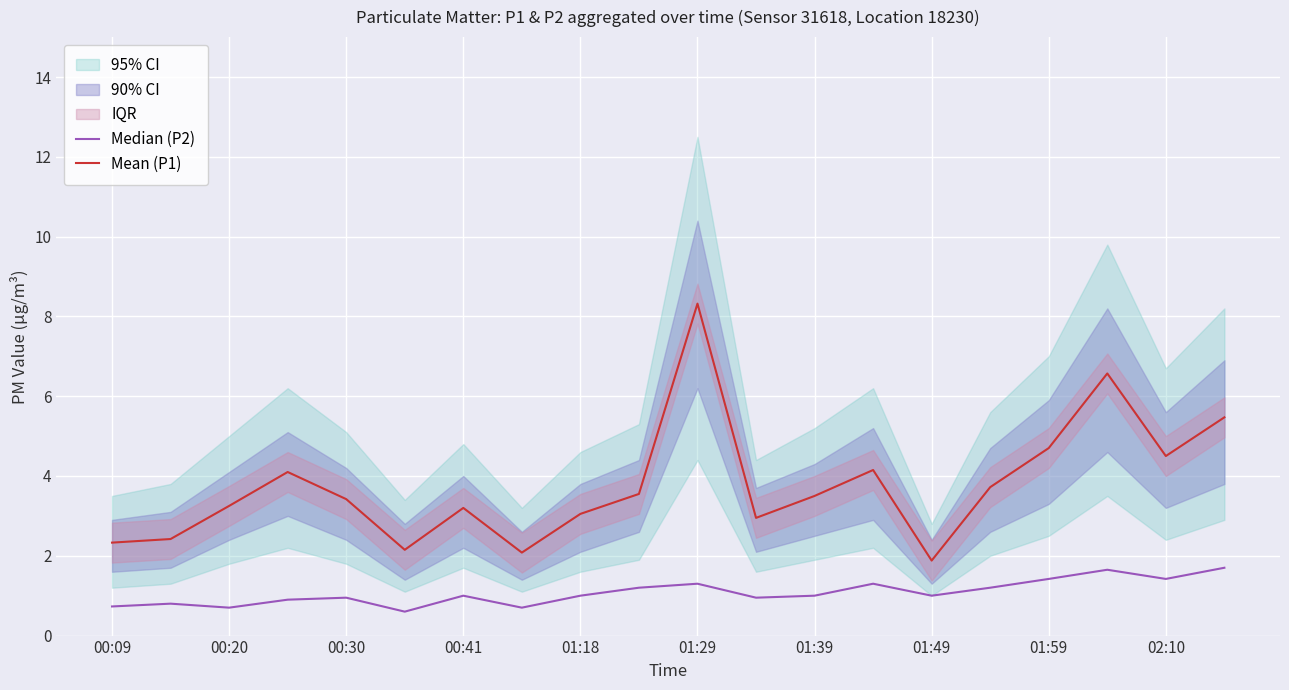

True or false: Mean (P1) has a value of 4.7 at 01:59.

True